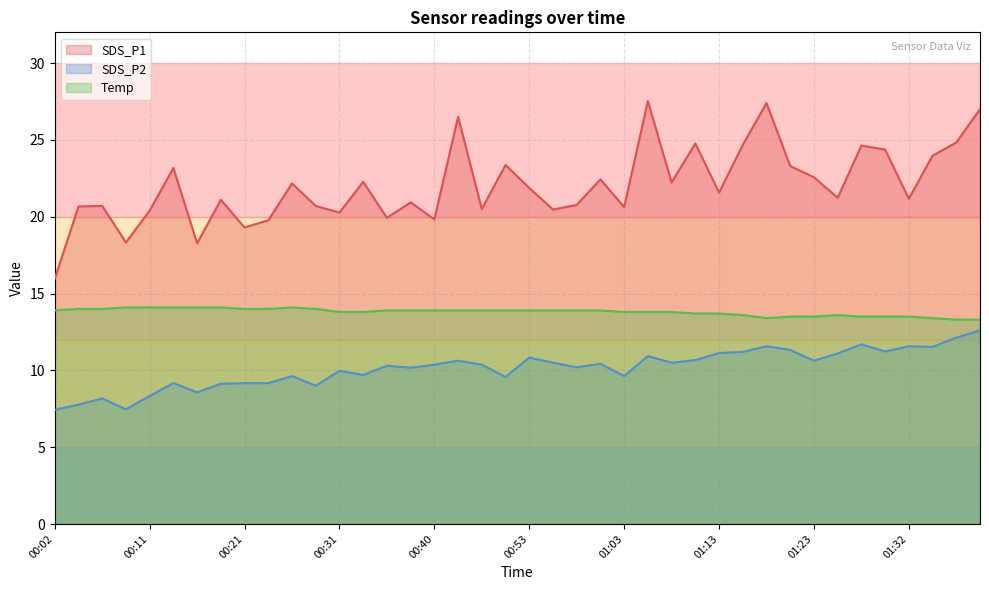

What is the value of the SDS_P2 point at the 23rd from the left?

10.2